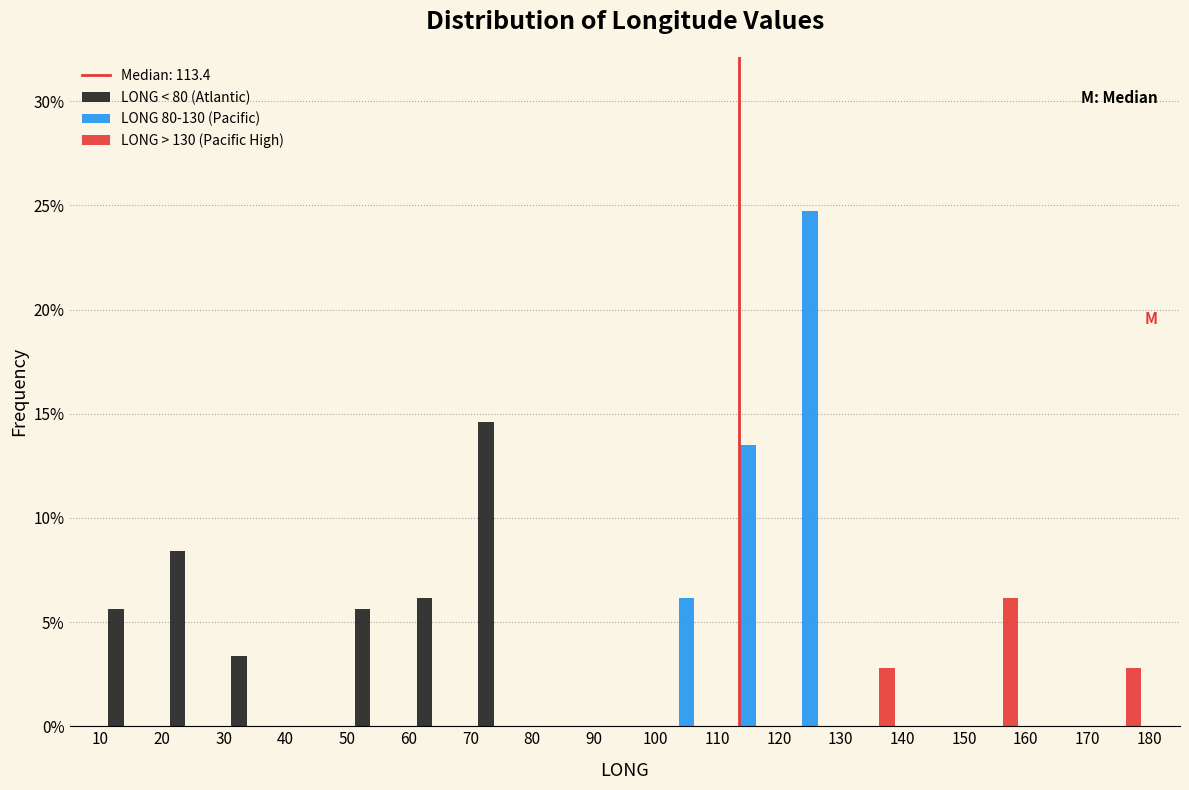

What is the height of the LONG 80-130 (Pacific) bar covering 110 to 120 on the x-axis? The values are not printed on the chart, so give them approximately, as read against the axis.

13.5